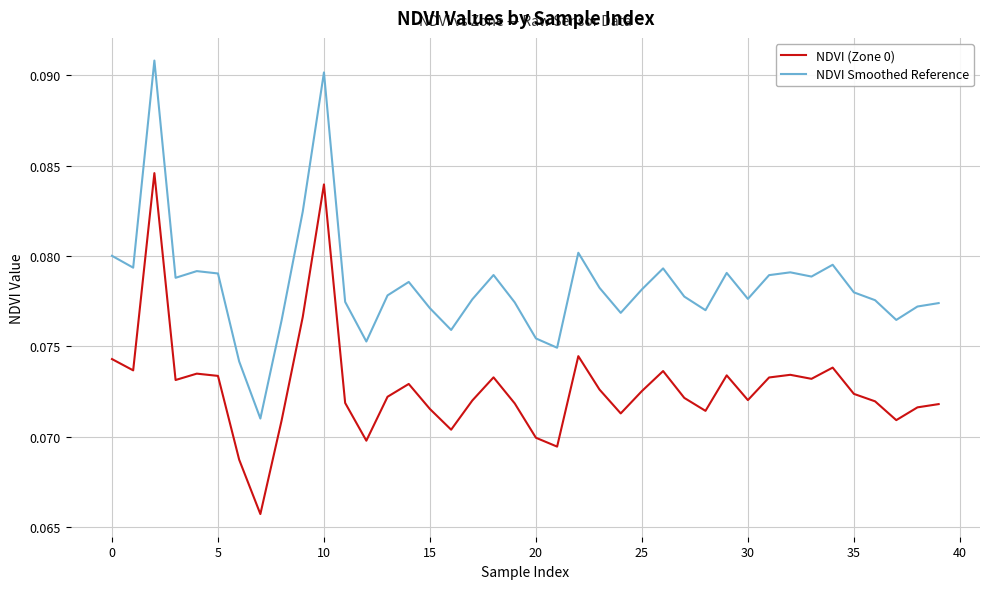

Which series has the largest total across all categories?

NDVI Smoothed Reference